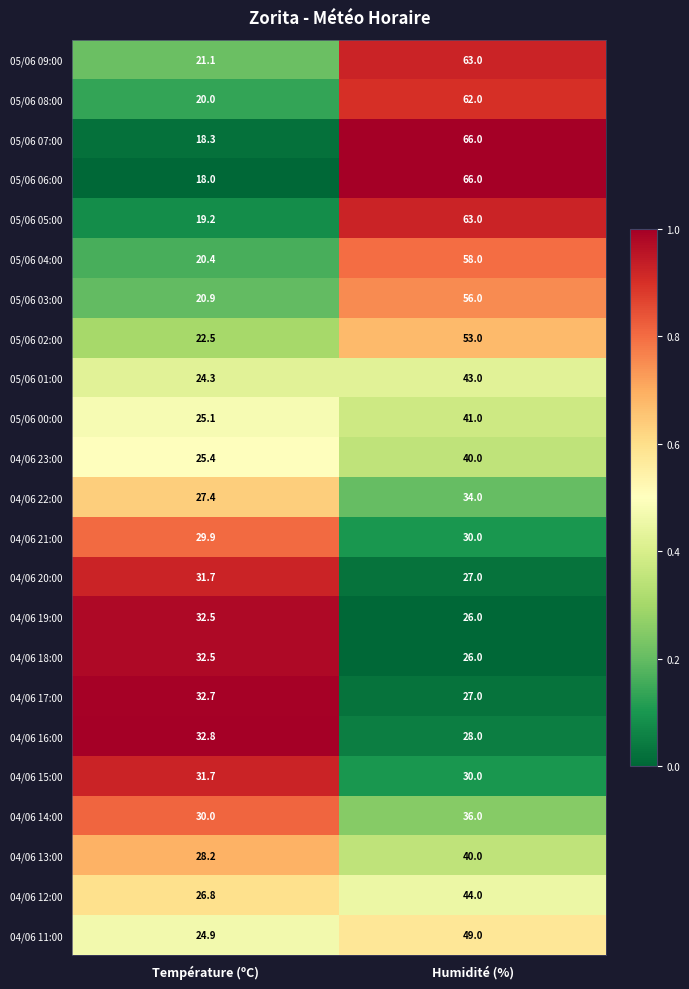

List the labels in order of 04/06 21:00 value, largest first.

Humidité (%), Température (ºC)